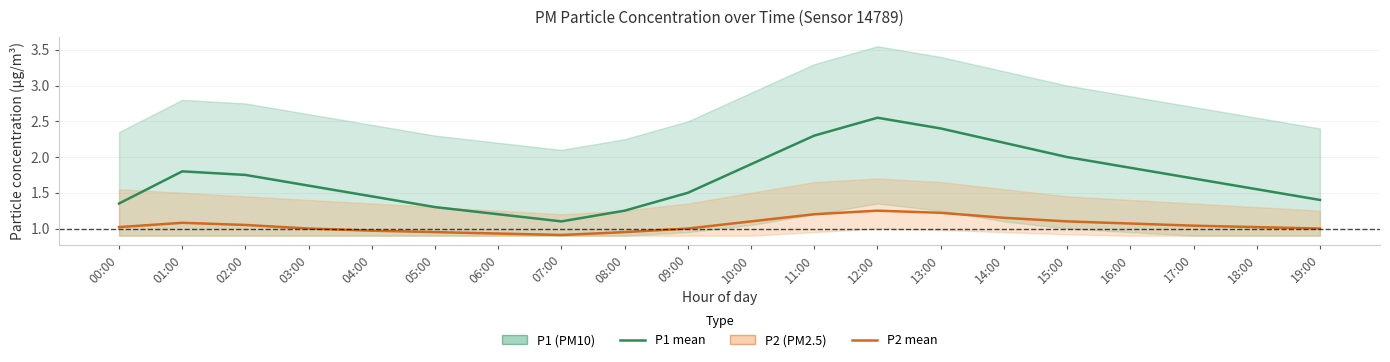

At which category does P1 reach its first local valley?

07:00